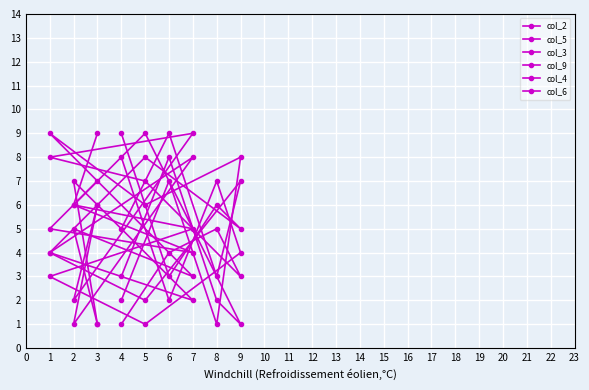

At which label does col_9 reach its minimum?

3